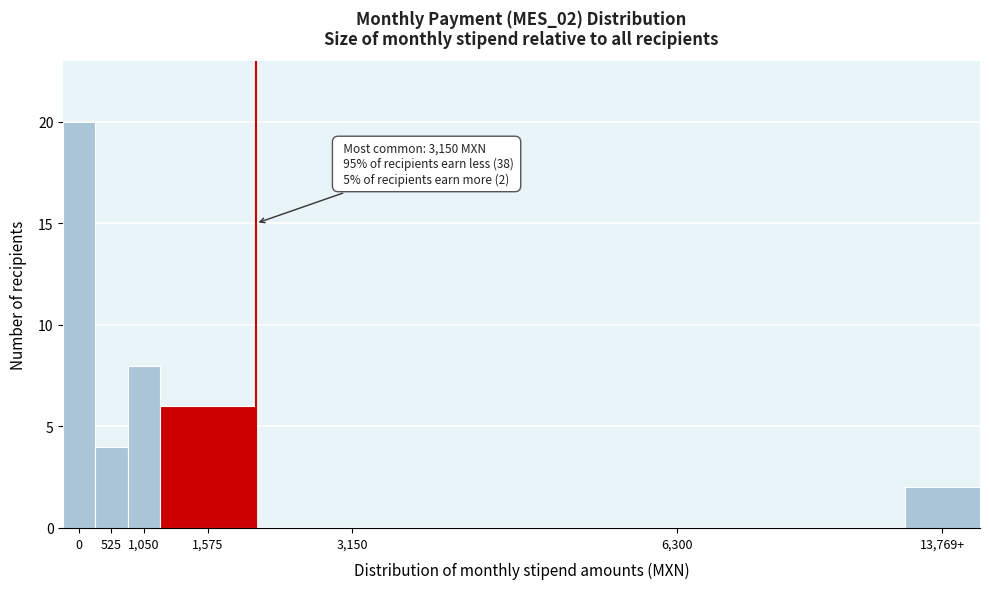

Reading right to left, list all the values displayed in this chart.

13,769+=2	6,300=0	3,150=0	1,575=6	1,050=8	525=4	0=20